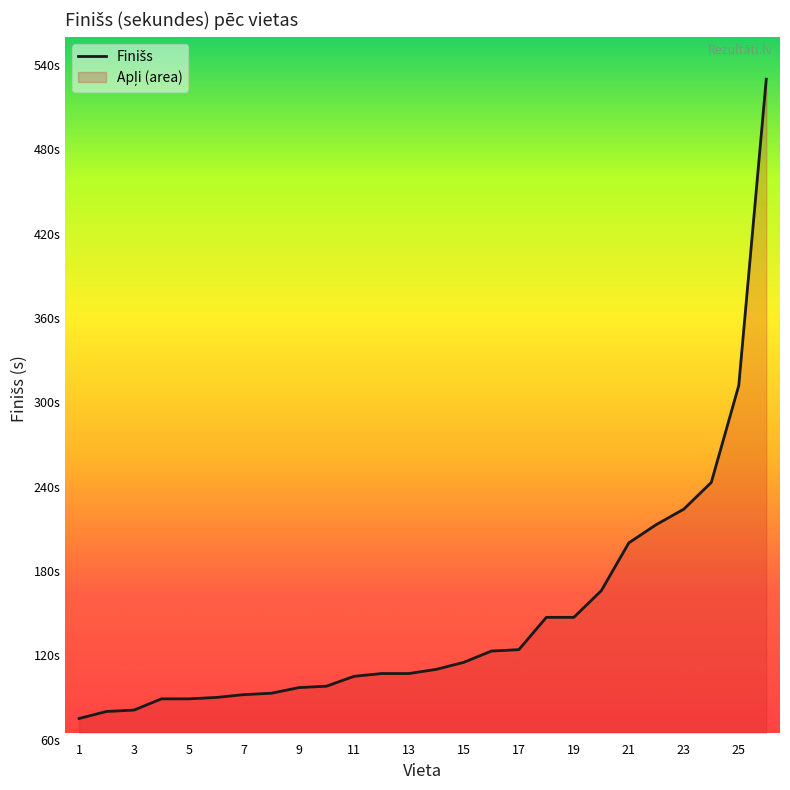

Does the chart display data point markers on the line(s)?

No